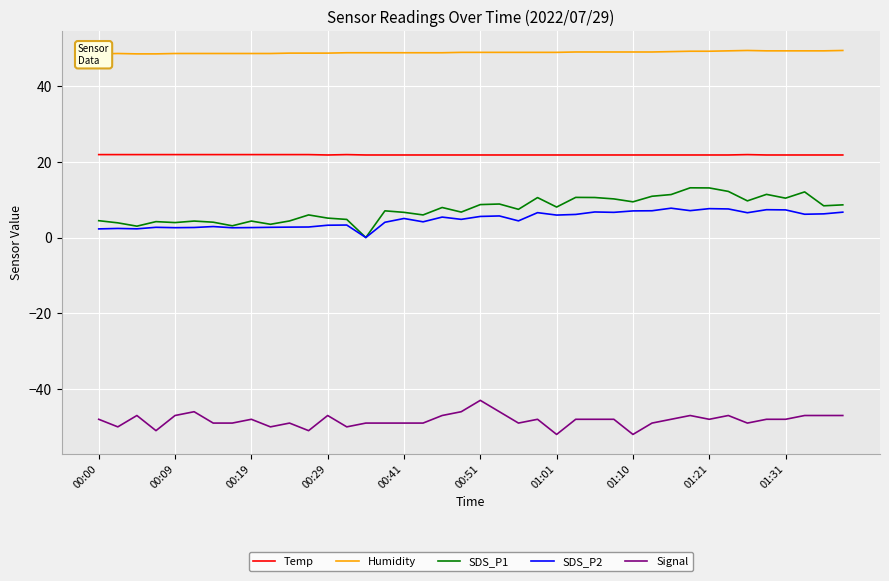

How many categories are shown in the chart?

40